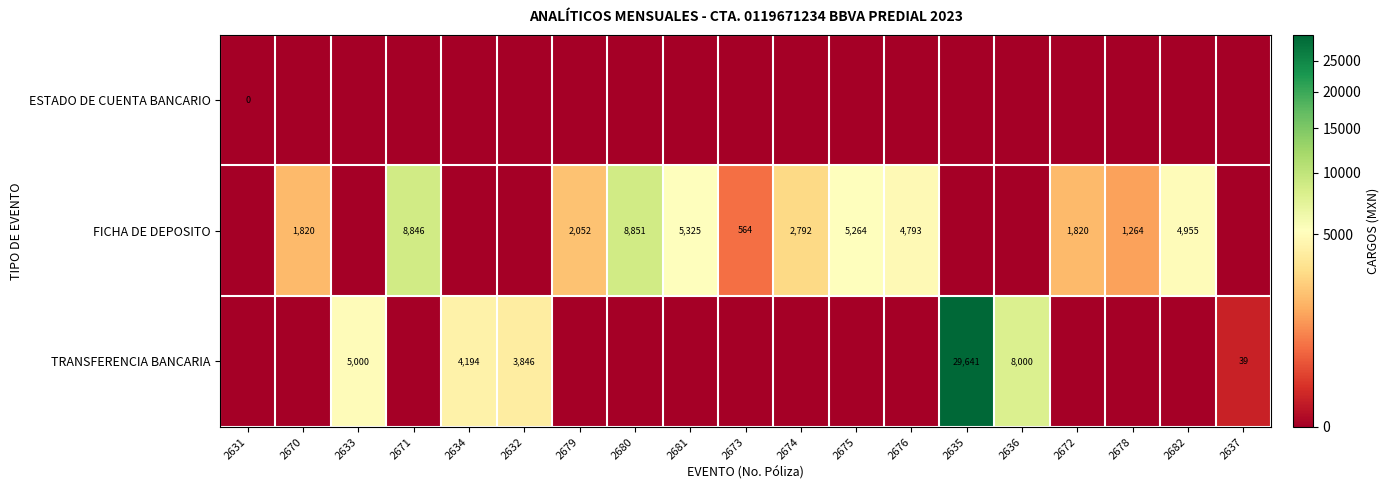

Is it true that FICHA DE DEPOSITO equals 2882 at 2672?

False